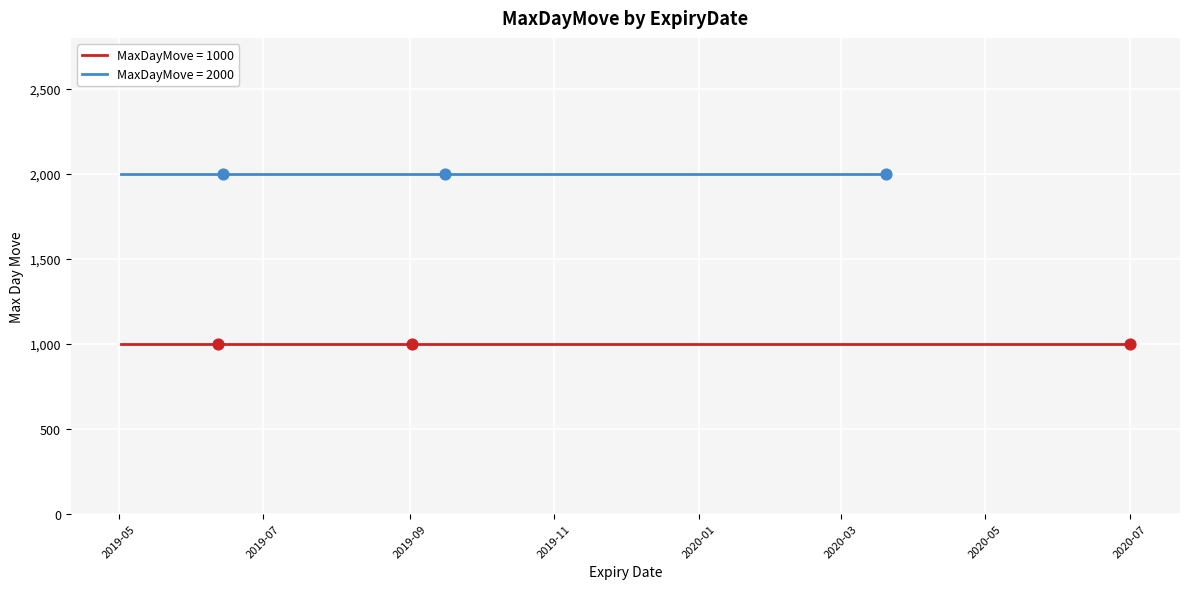

Which series contains the lowest Y value?

MaxDayMove_1000